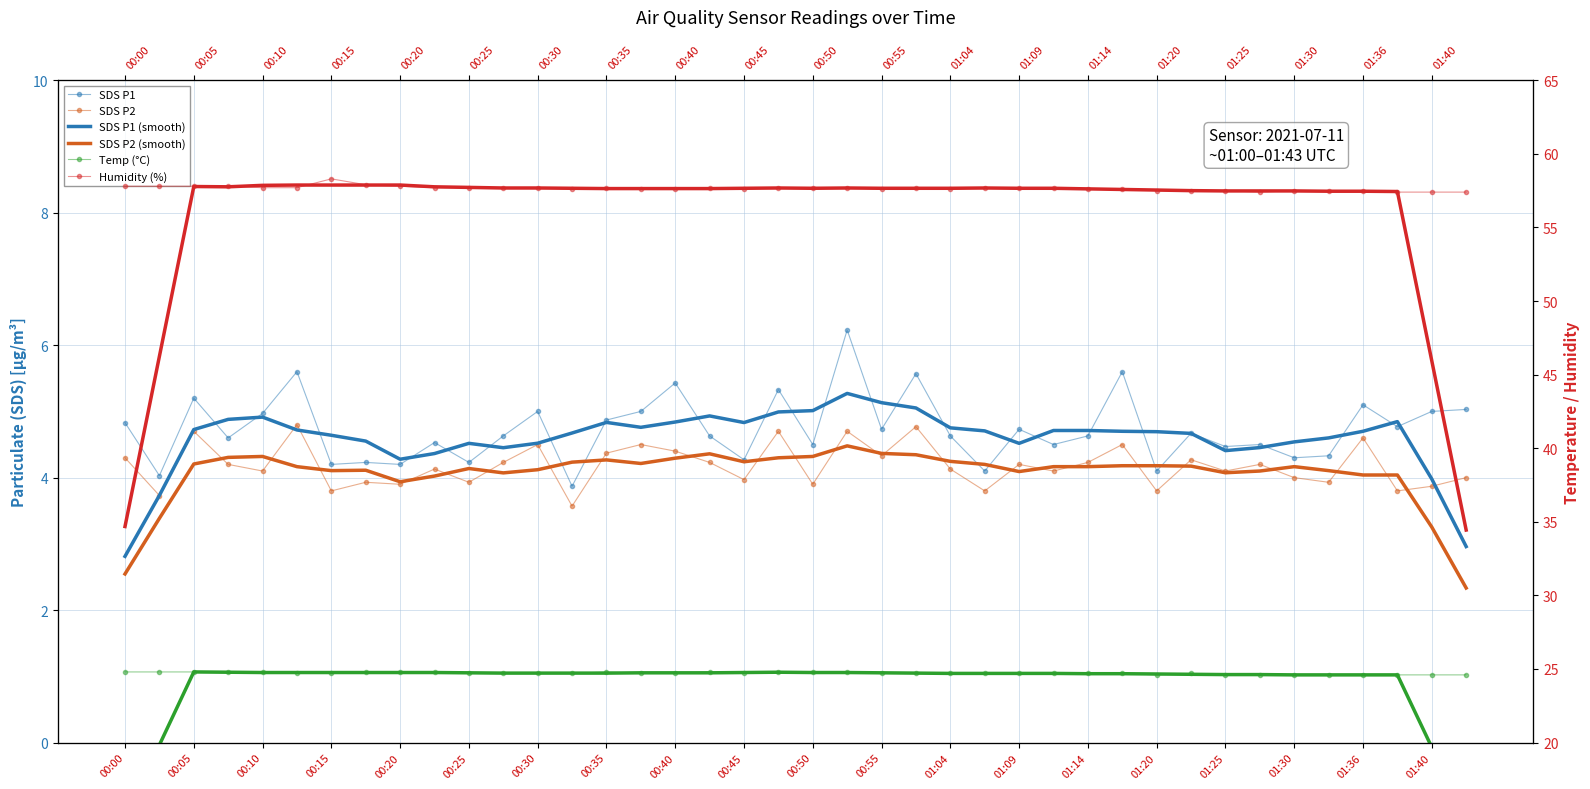

Between 00:08 and 01:36, which series saw the biggest shift?

SDS_P1